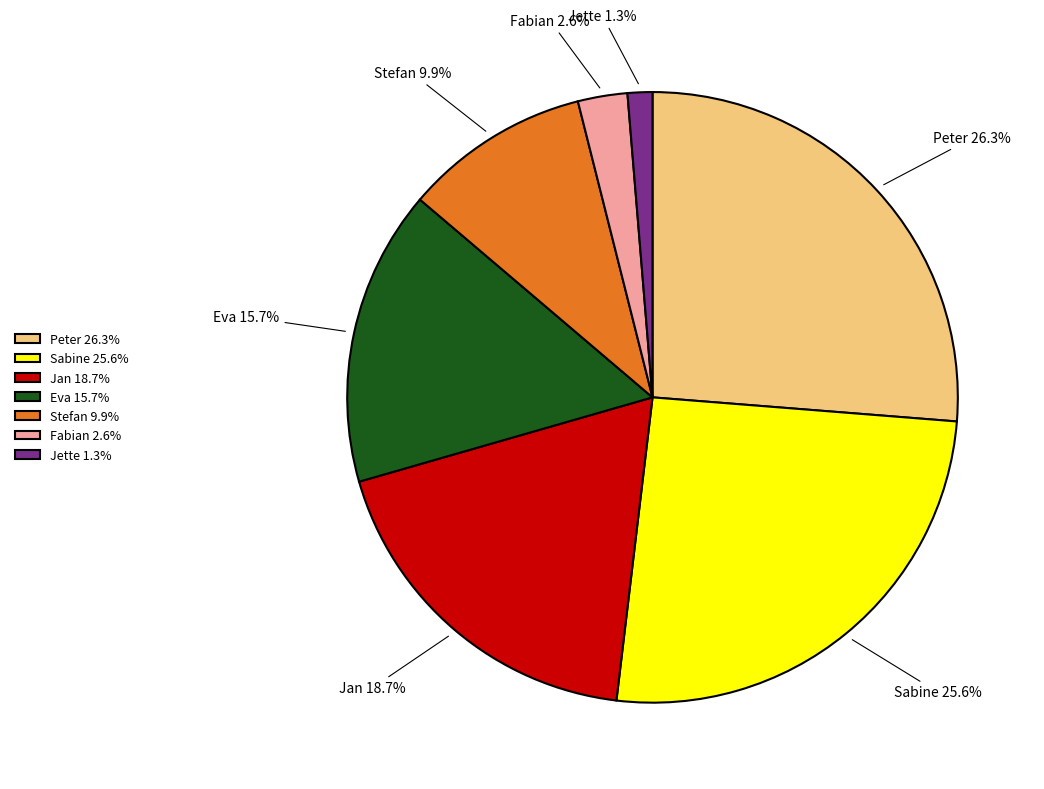

To the nearest percent, what is the combined percentage of Fabian and Jette?

4%